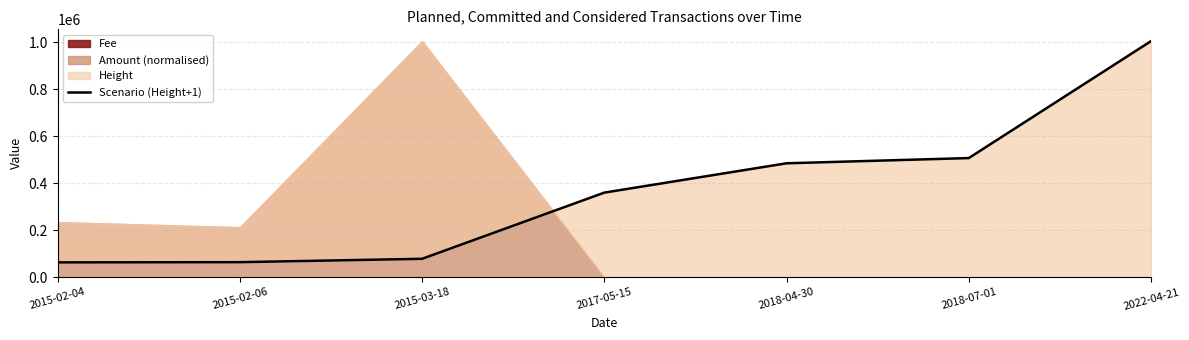

What is the ratio of the value at 2018-04-30 to the value at 2017-05-15?

1.3